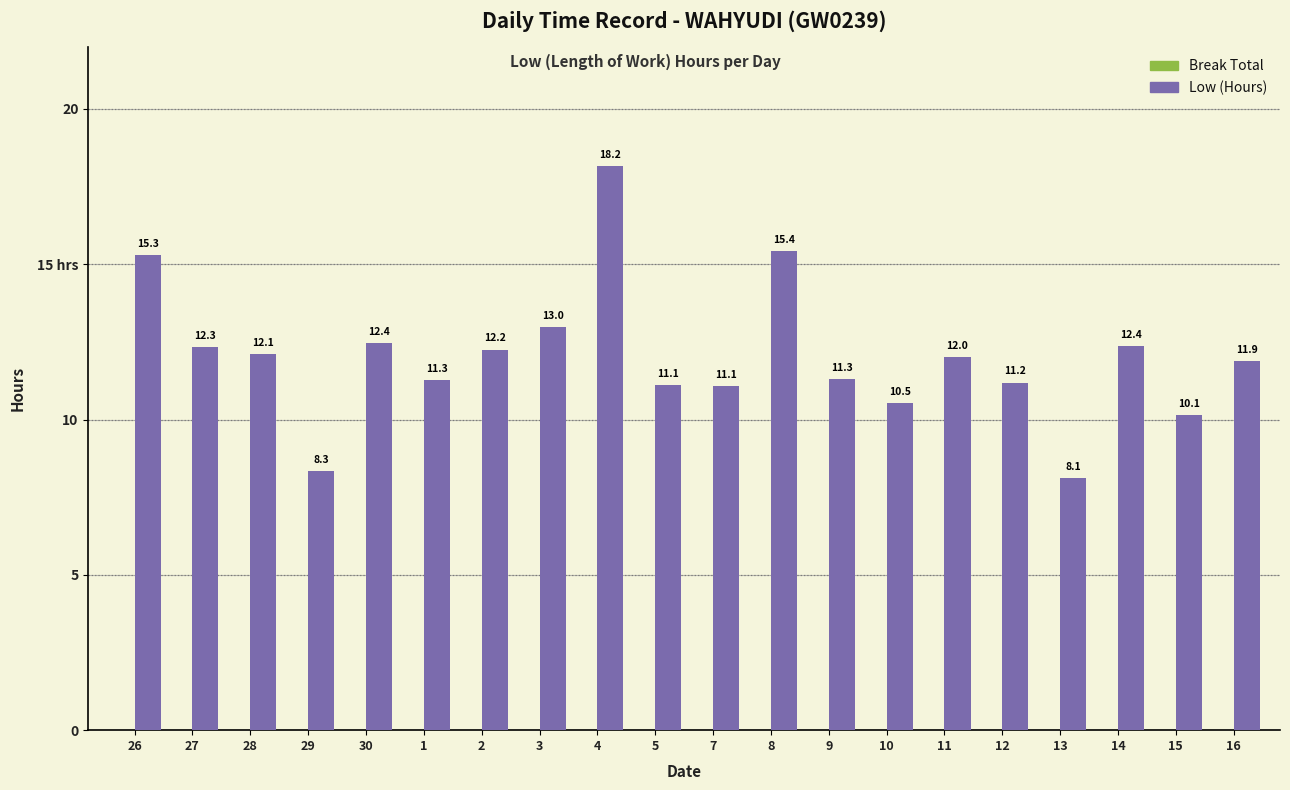

Are the bars horizontal?

No